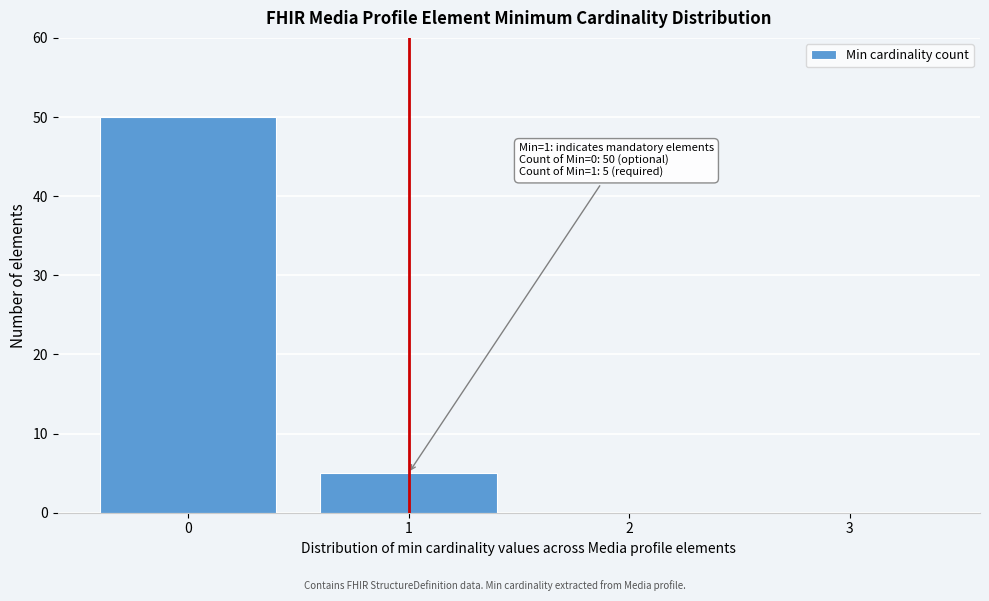

Which range on the x-axis has the tallest bar?

-0.5 to 0.5